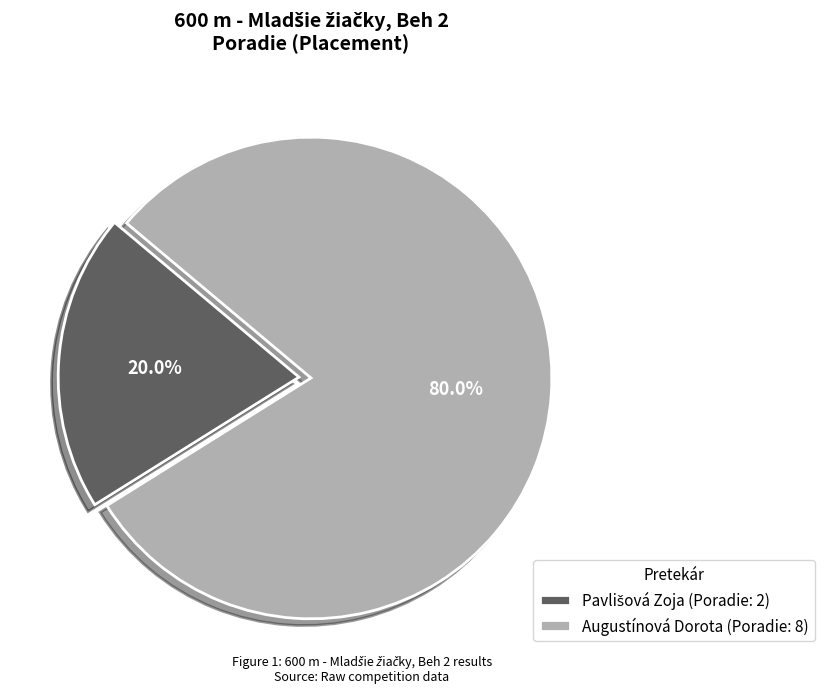

How much of the chart is everything except Augustínová Dorota (Poradie: 8)?

20.0%